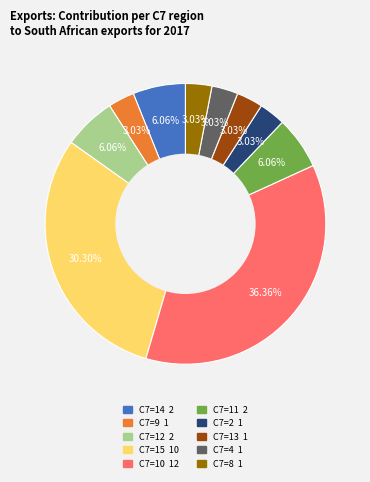

Does any single category account for the majority?

No